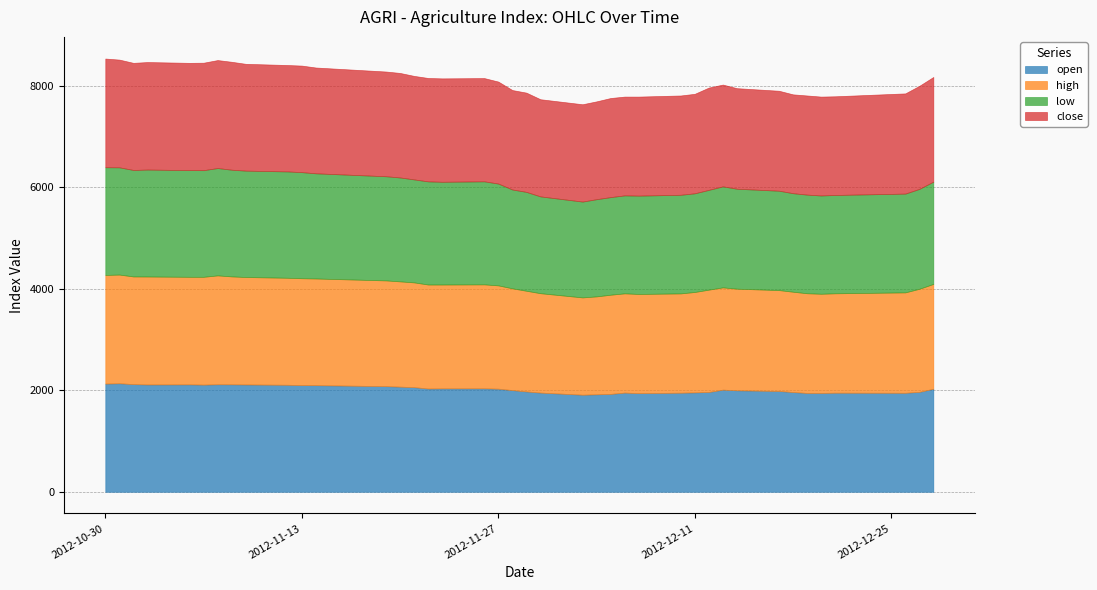

At which label is low closest to 2006?

11/27/2012